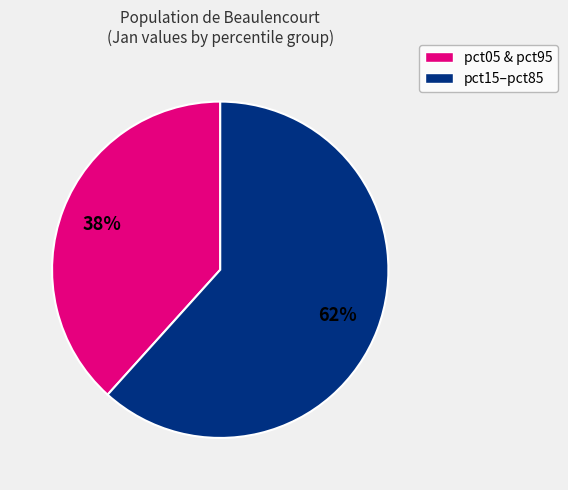

To the nearest percent, what is the average slice percentage?

50%